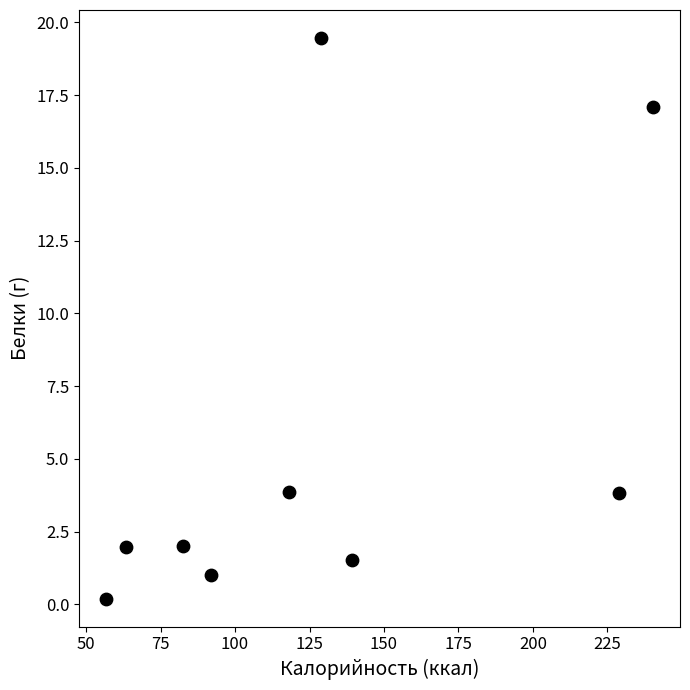

What is the average X value?

127.8